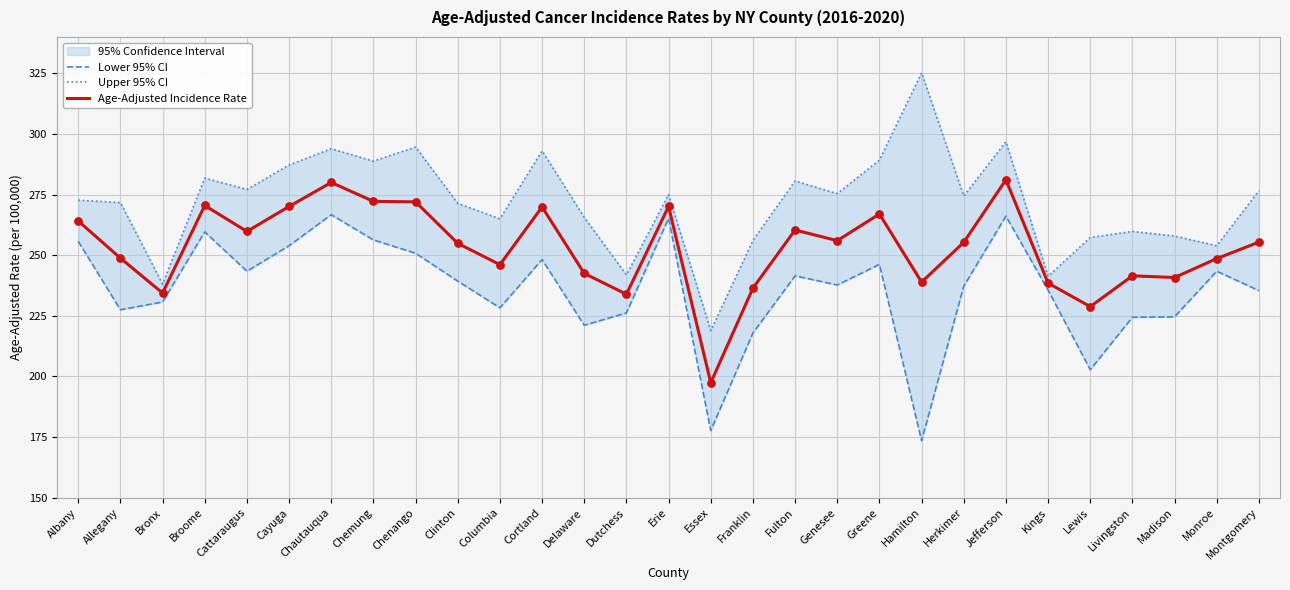

At how many categories does at least one series exceed 260?

20